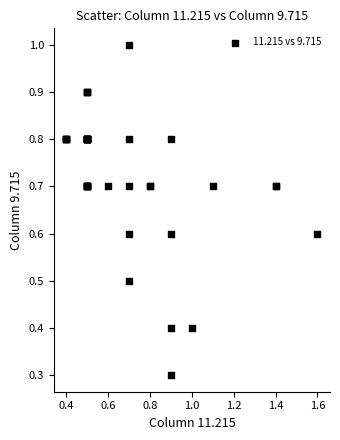

What Y value in the scatter plot is closest to 0?

0.3